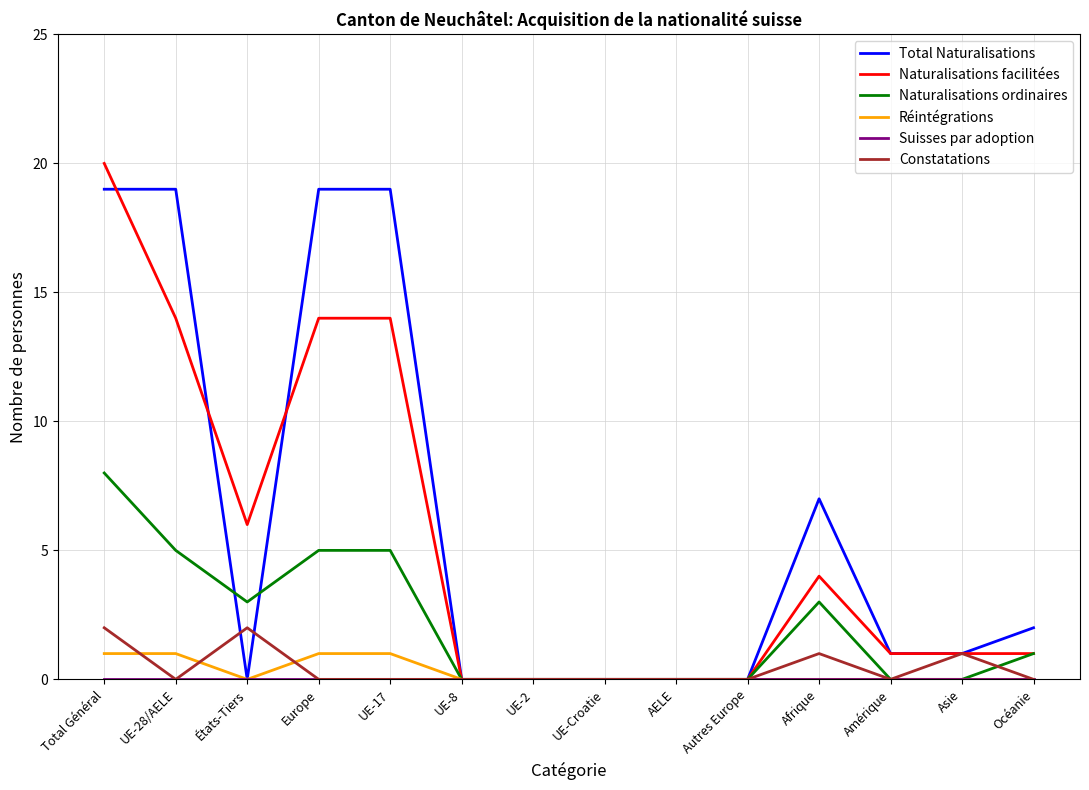

At which category does the chart reach its peak across all series?

Total Général